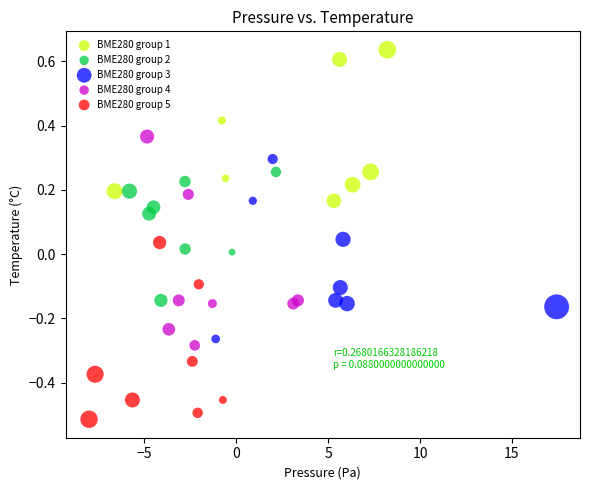

Which series reaches the minimum Y coordinate?

BME280 group 5